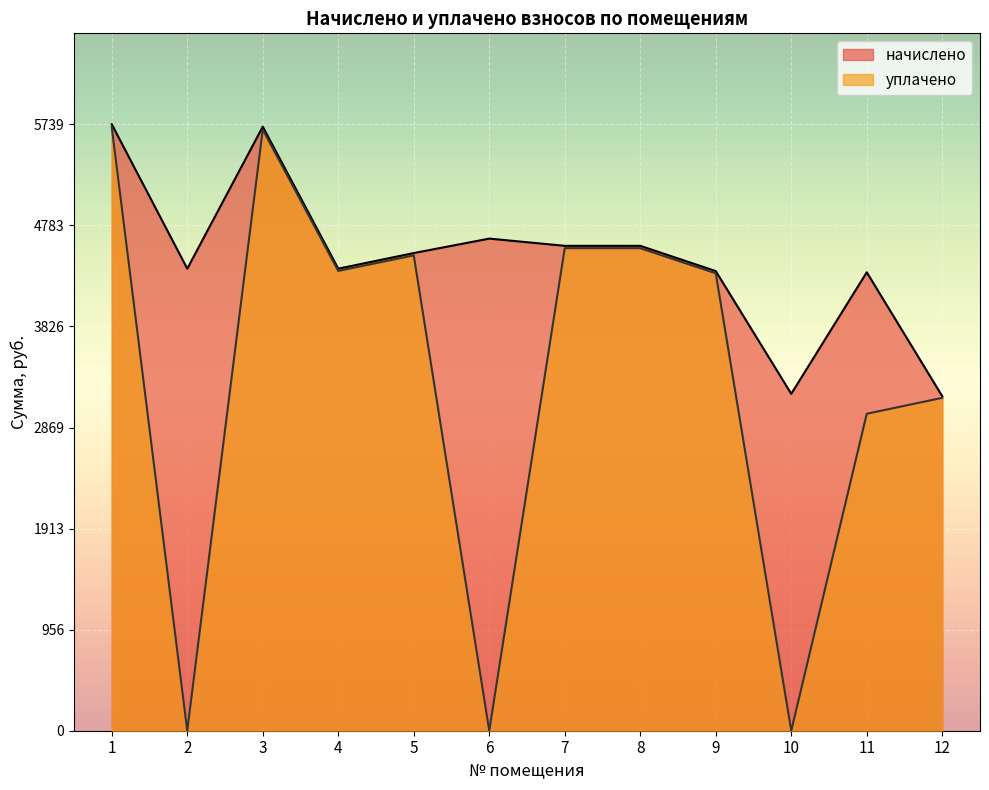

In уплачено, how many points are lower than both neighbors (excluding endpoints)?

4